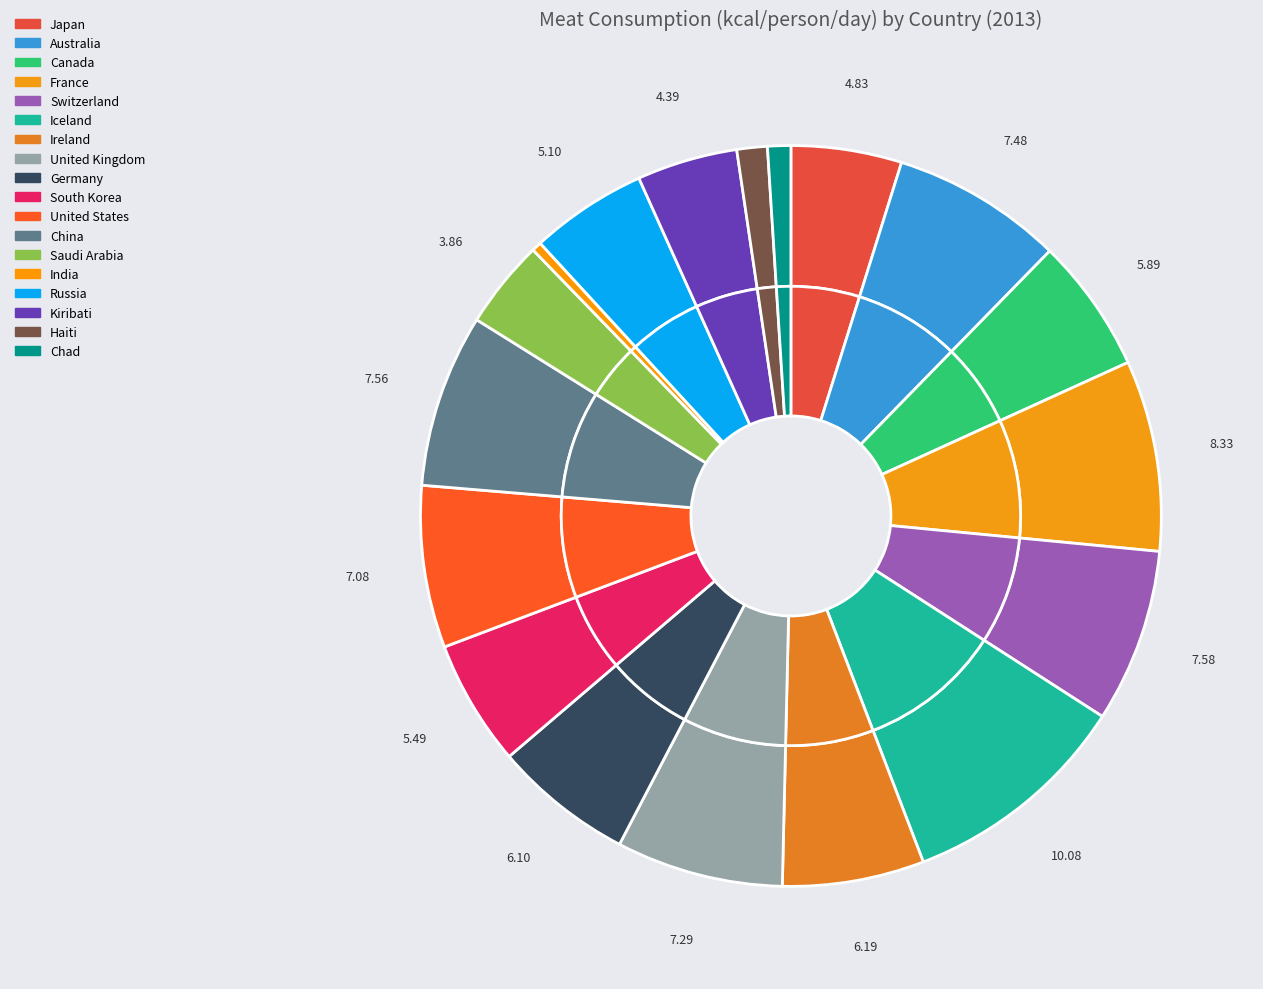

To the nearest percent, what percentage of the pie is United States?

7%